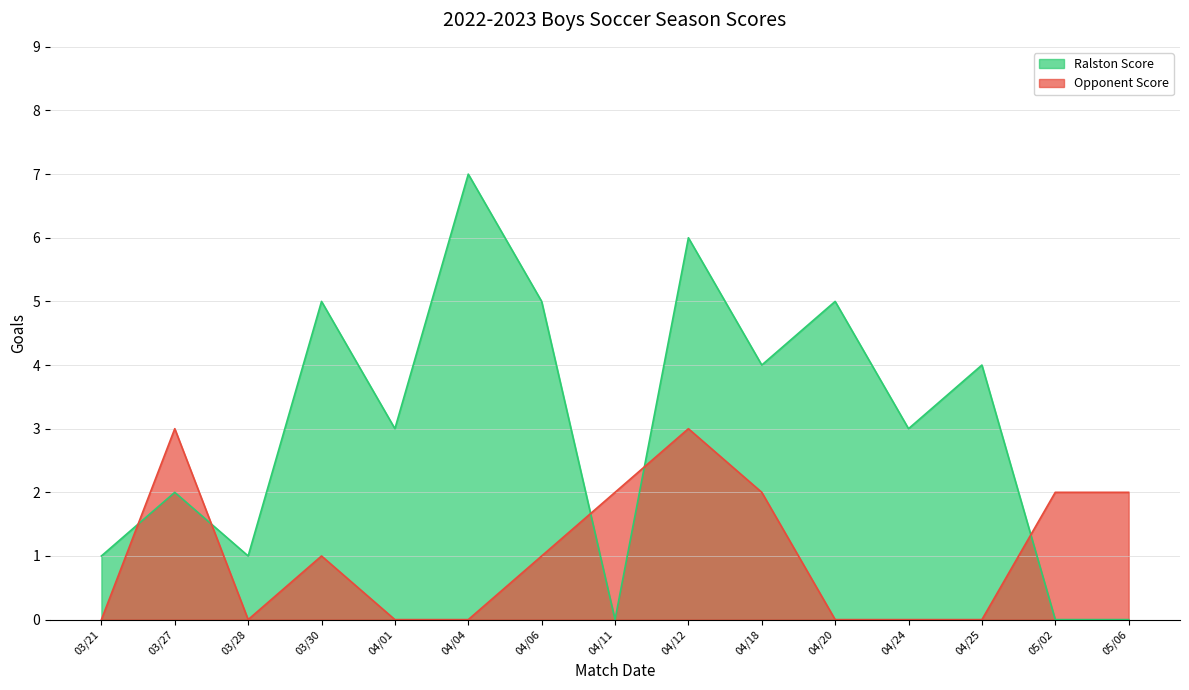

Which category has the lowest value in the Opponent Score series?

03/21